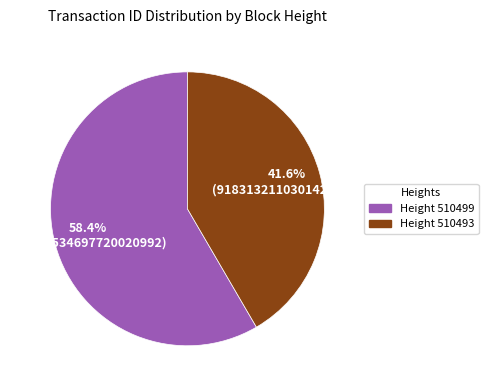

Is there a majority slice in this chart?

Yes